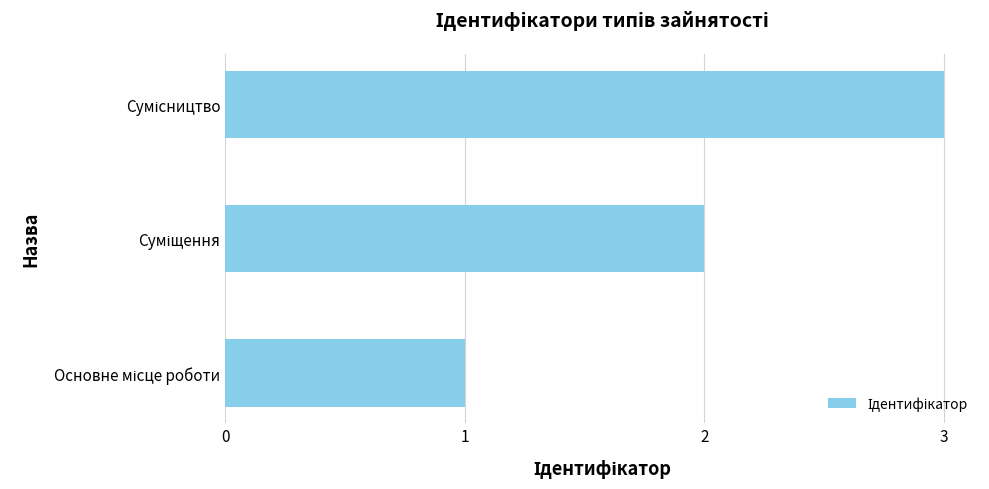

What is the maximum value shown in the chart?

3